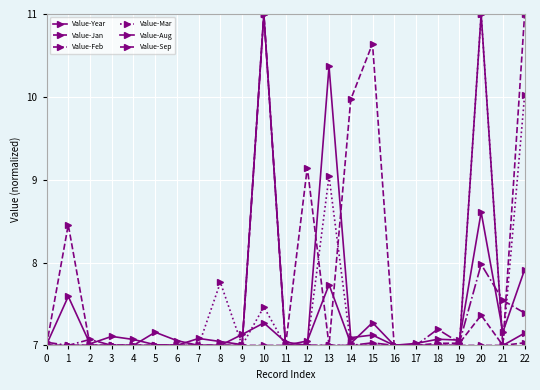

Does the chart have visible grid lines?

Yes